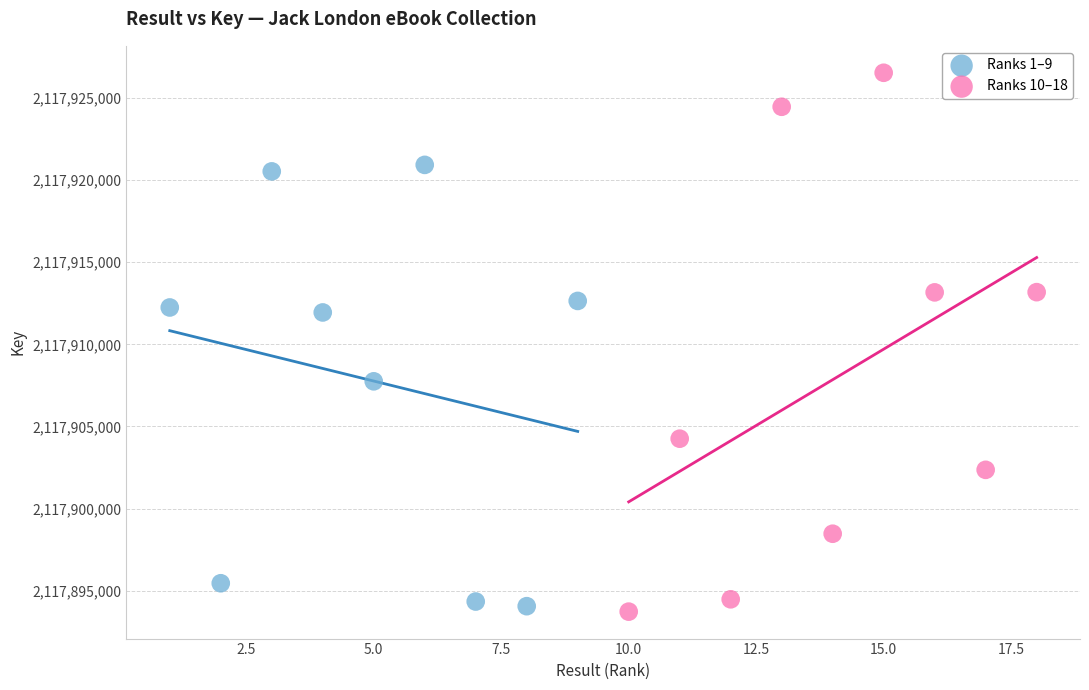

Which series has the widest spread of Y values?

Ranks 10–18